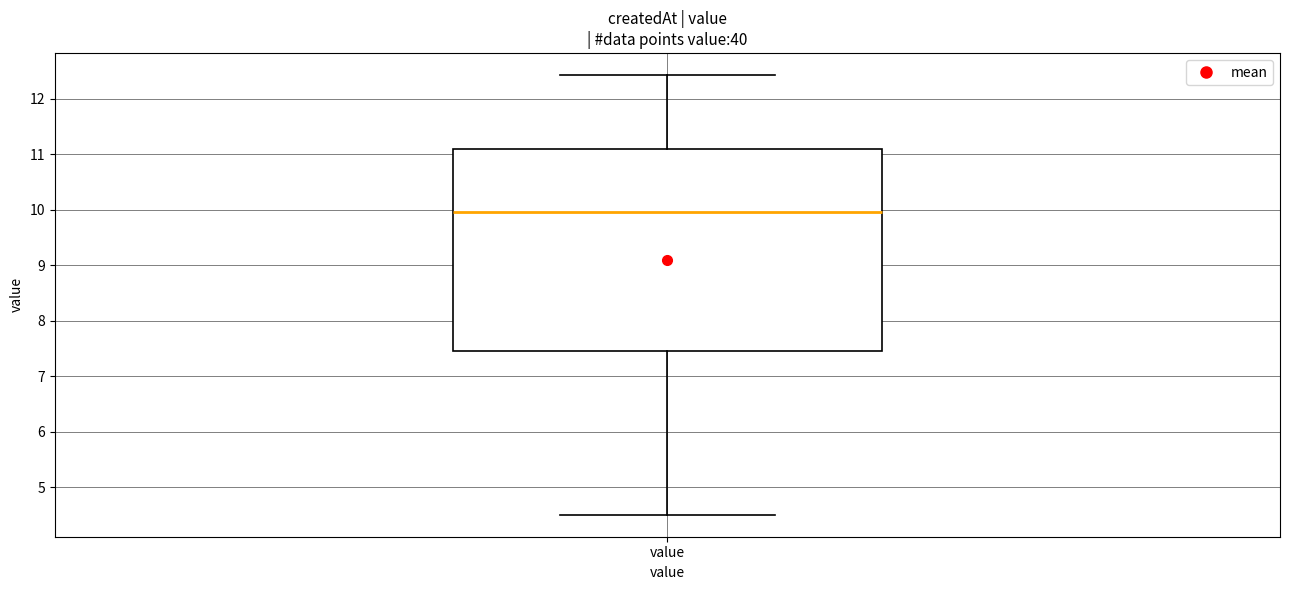

Transcribe this box plot: give where the median line is, the range the box spans, and where the two whiskers end, as read against the y-axis. The values are not printed on the chart, so give them approximately, as read against the axis.

median 10.0, box 7.5 to 11.1, whiskers 4.5 to 12.4